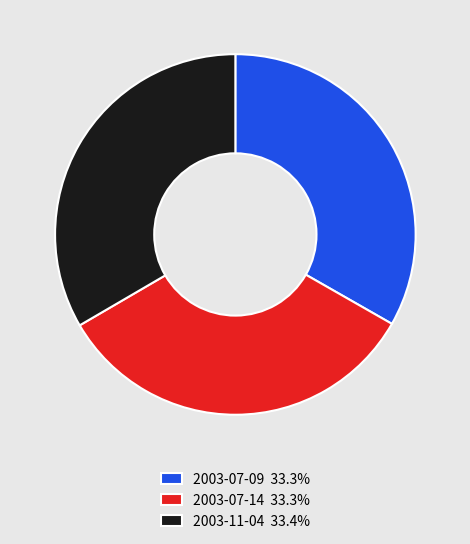

Is there a majority slice in this chart?

No